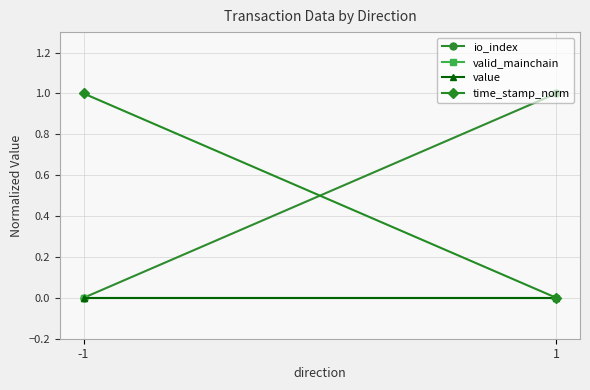

At how many categories does at least one series exceed 0?

2